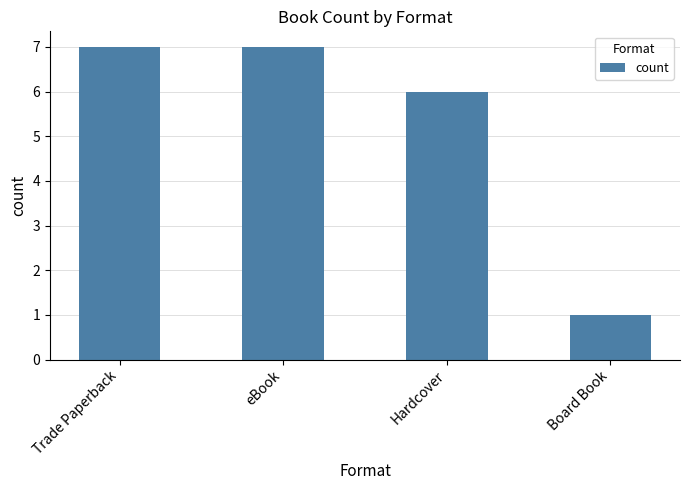

What is the change in value from Hardcover to Board Book?

-5